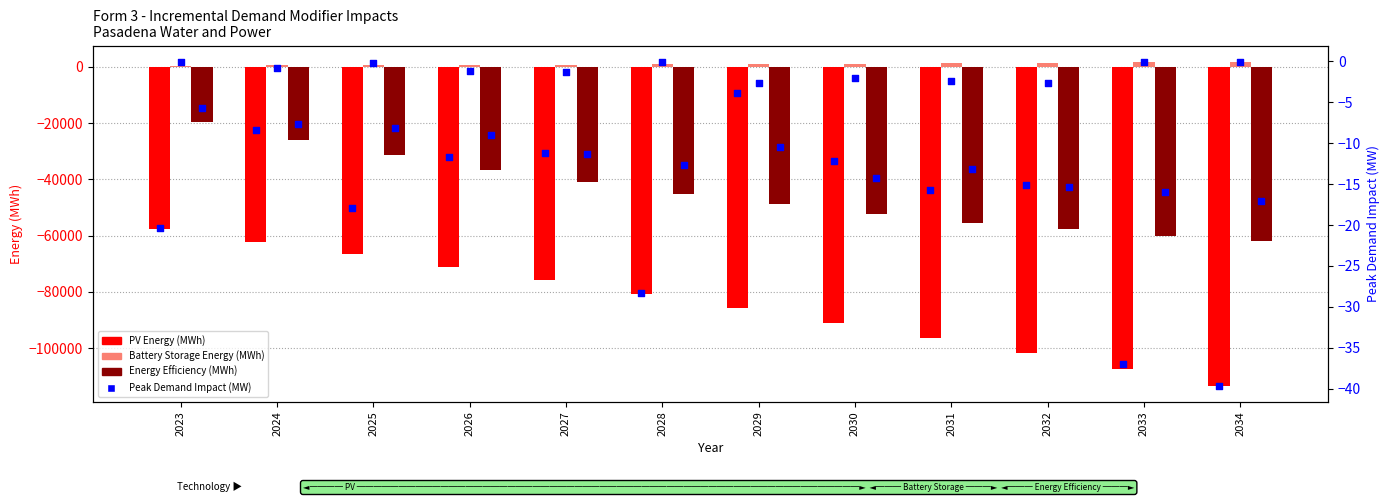

Is the value of Peak Demand EE (MW) at 2029 greater than the value of Energy Efficiency (MWh) at 2033?

Yes